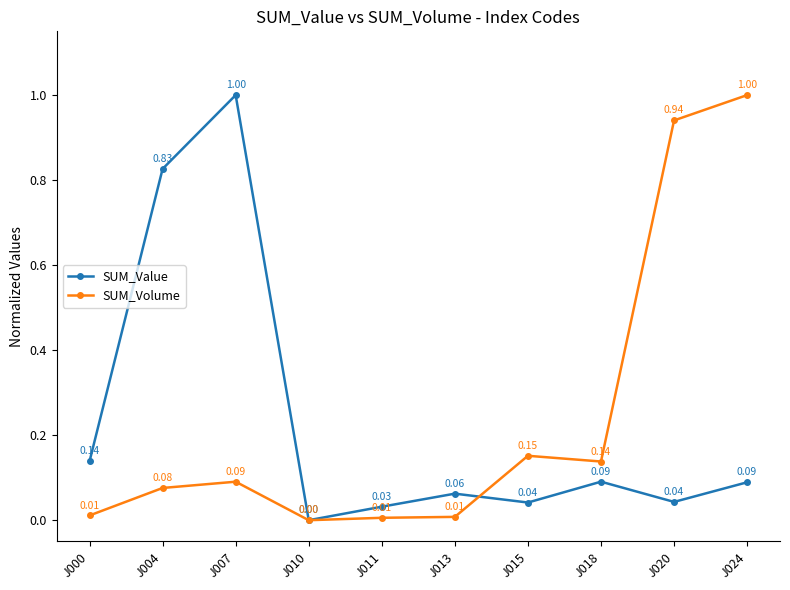

How many interior local valleys does the SUM_Volume series have?

2